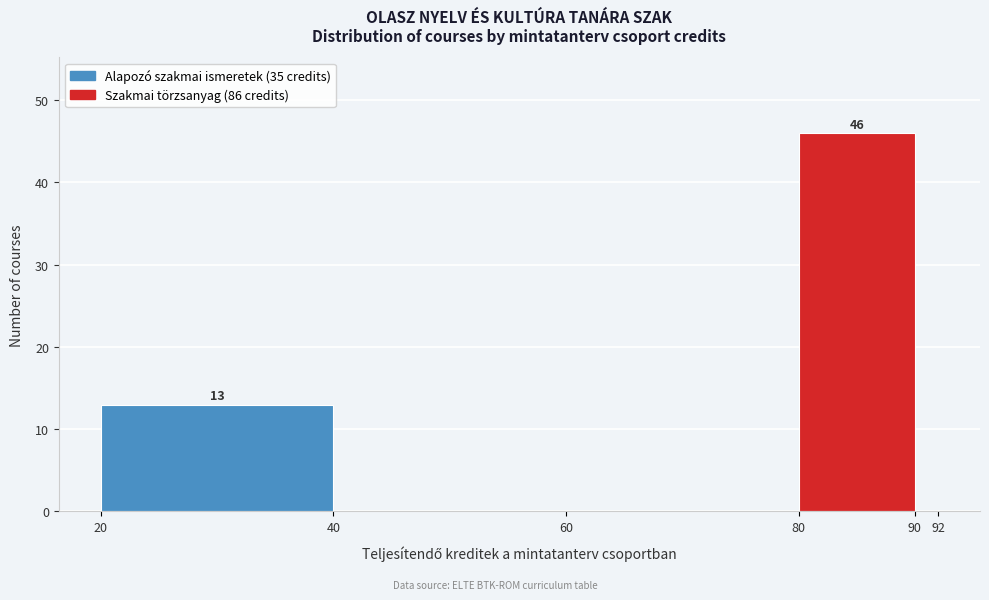

Over which range of the x-axis is the bar tallest?

80 to 90